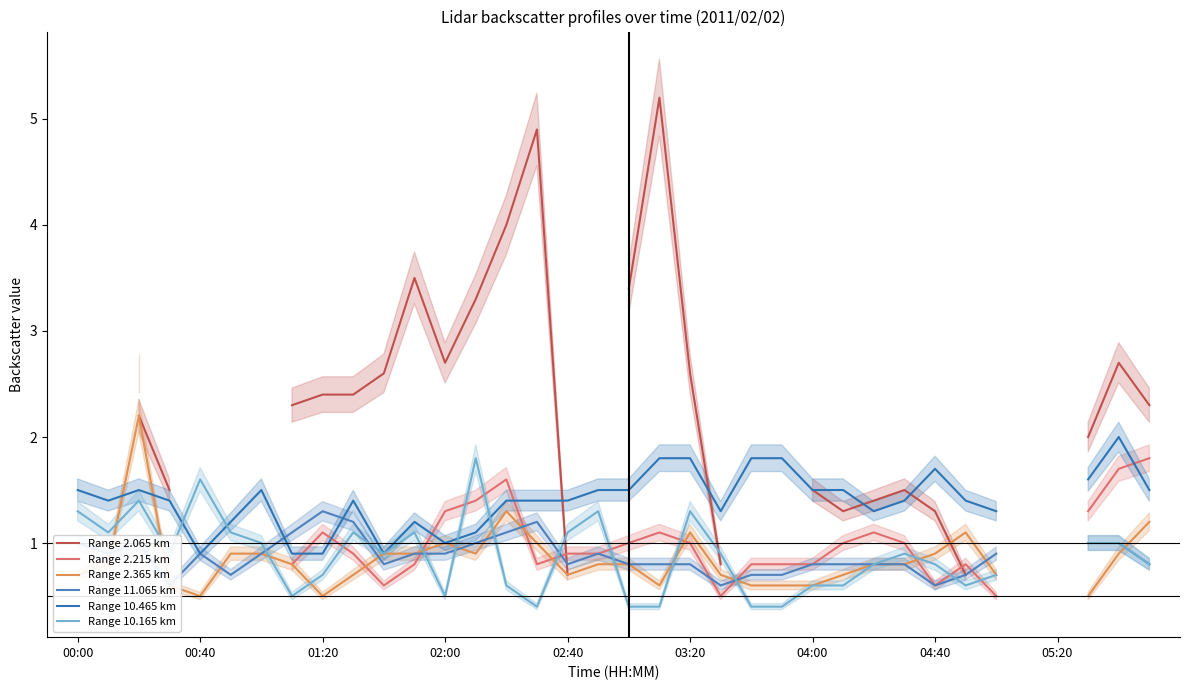

How many times do Range 10.465 km and Range 10.165 km cross each other?

4